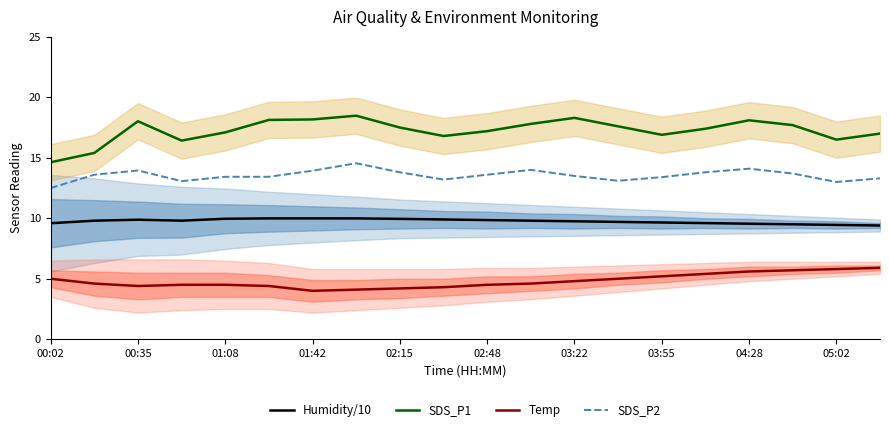

True or false: SDS_P2 and Temp intersect in this chart.

False